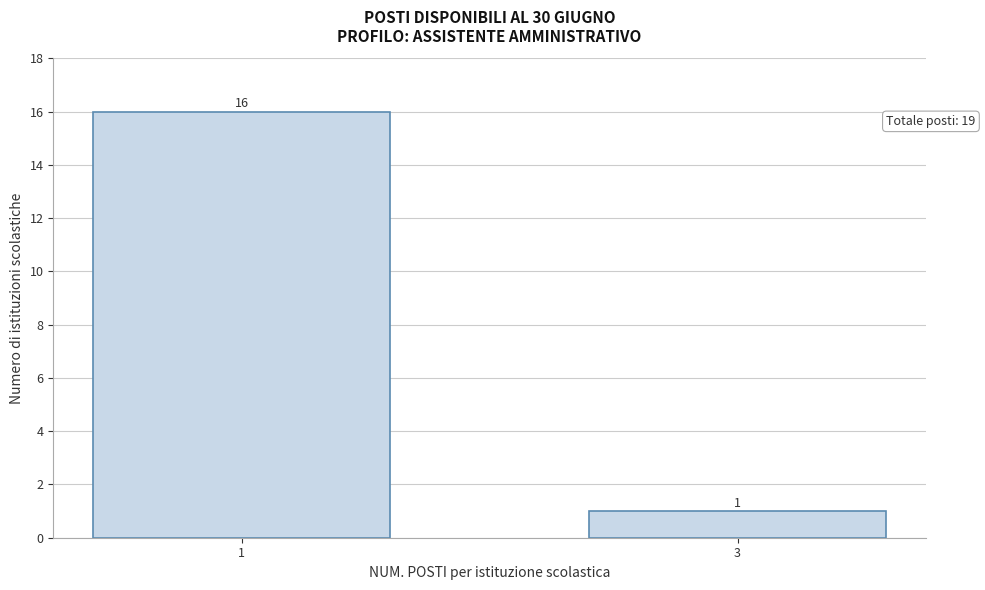

Reading left to right, extract all data points from this chart.

1=16	3=1